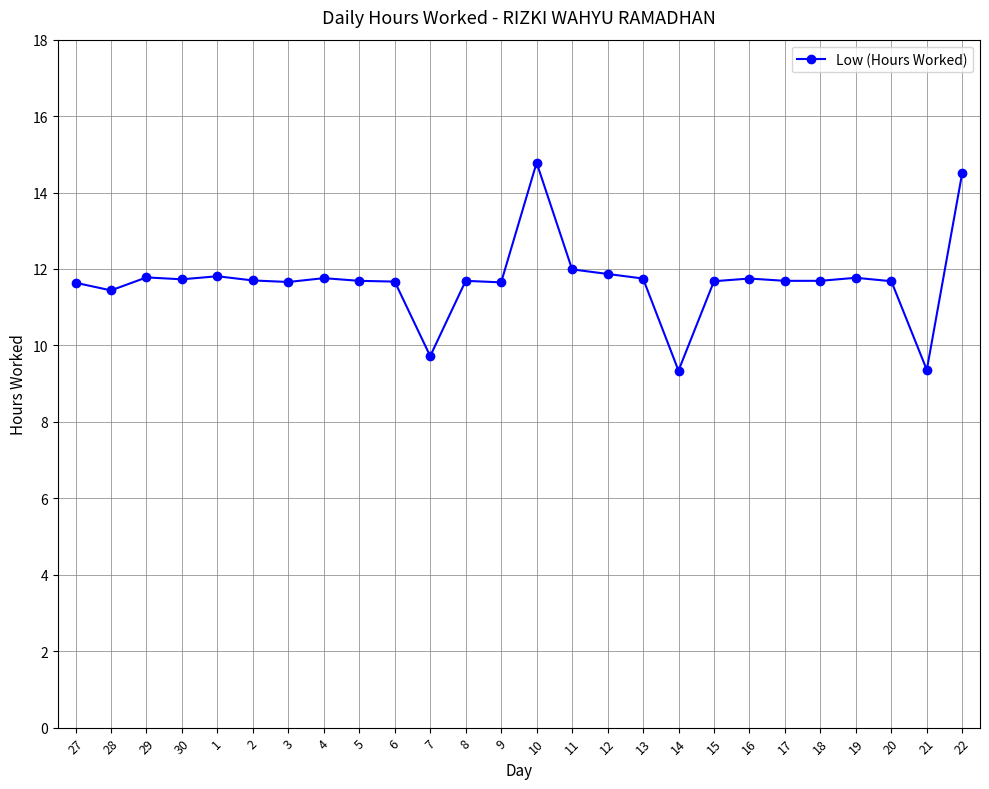

Which category has the highest value across all series?

10